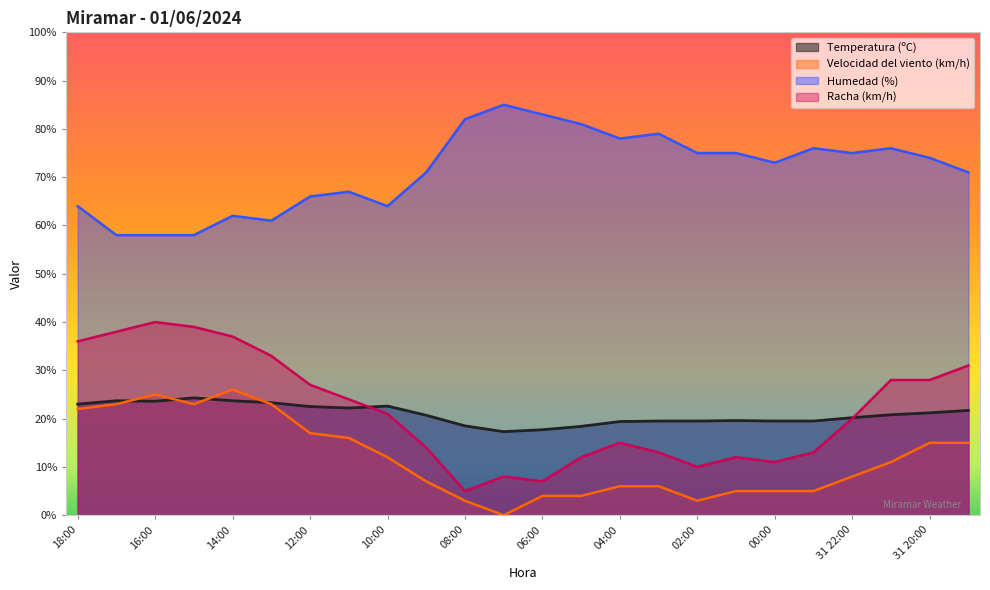

Which series has the largest total across all categories?

Humedad (%)